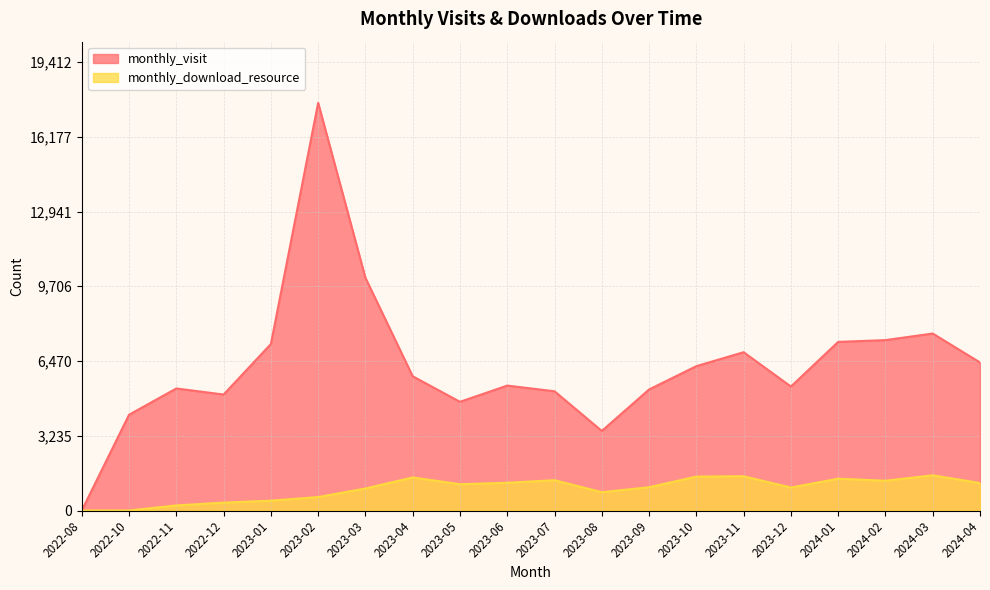

List the labels in order of monthly_visit value, largest first.

2023-02, 2023-03, 2024-03, 2024-02, 2024-01, 2023-01, 2023-11, 2024-04, 2023-10, 2023-04, 2023-06, 2023-12, 2022-11, 2023-09, 2023-07, 2022-12, 2023-05, 2022-10, 2023-08, 2022-08